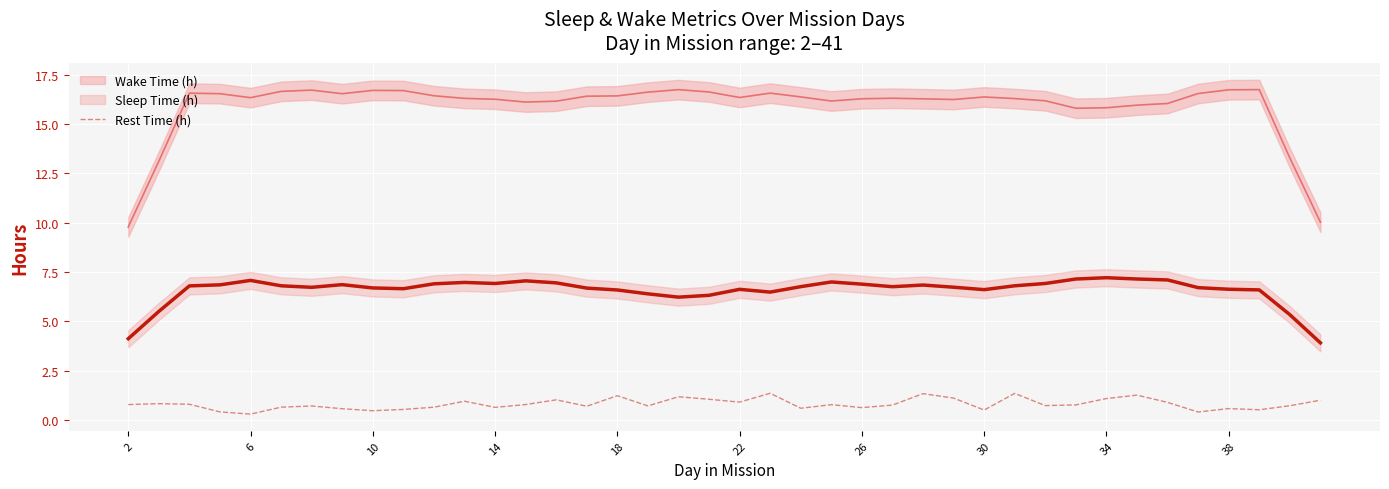

What is the maximum value for Rest Time (h)?

1.4